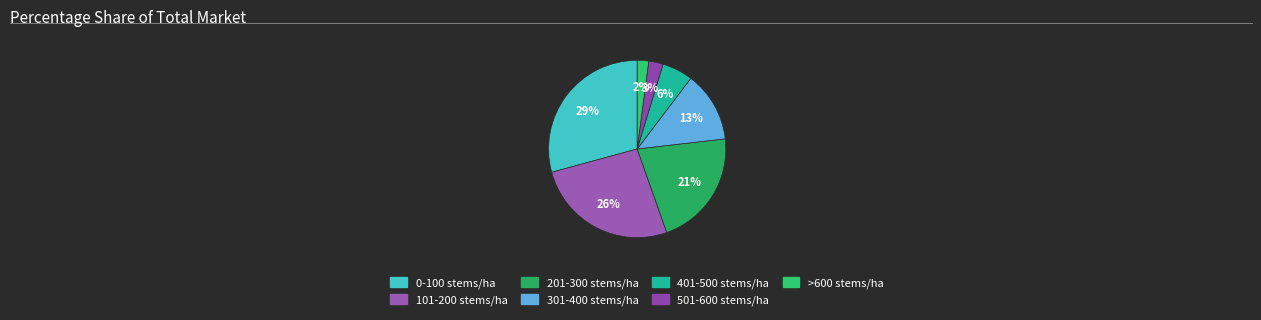

Combined, do 101-200 stems/ha and 401-500 stems/ha account for over 50%?

No